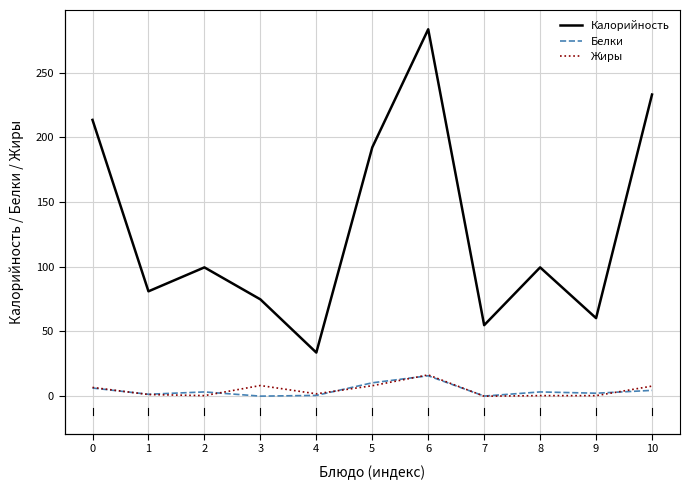

Which series changed the most between 4 and 7?

Калорийность